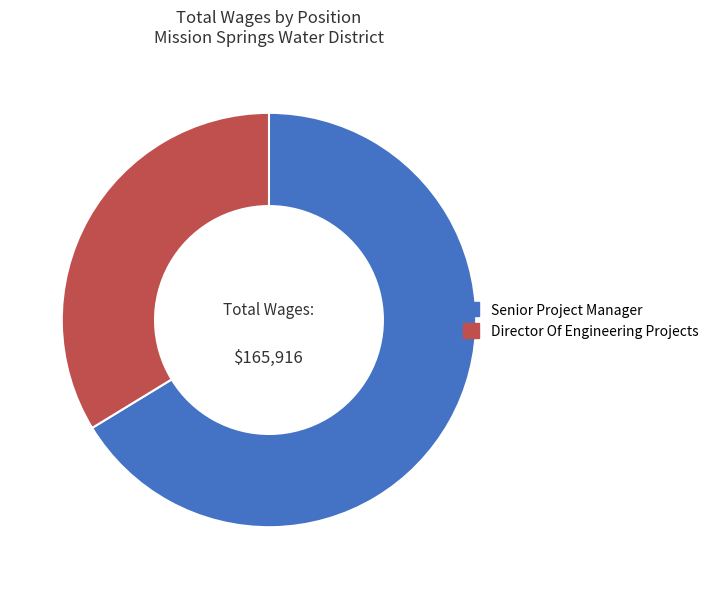

Which slice is the smallest?

Director Of Engineering Projects